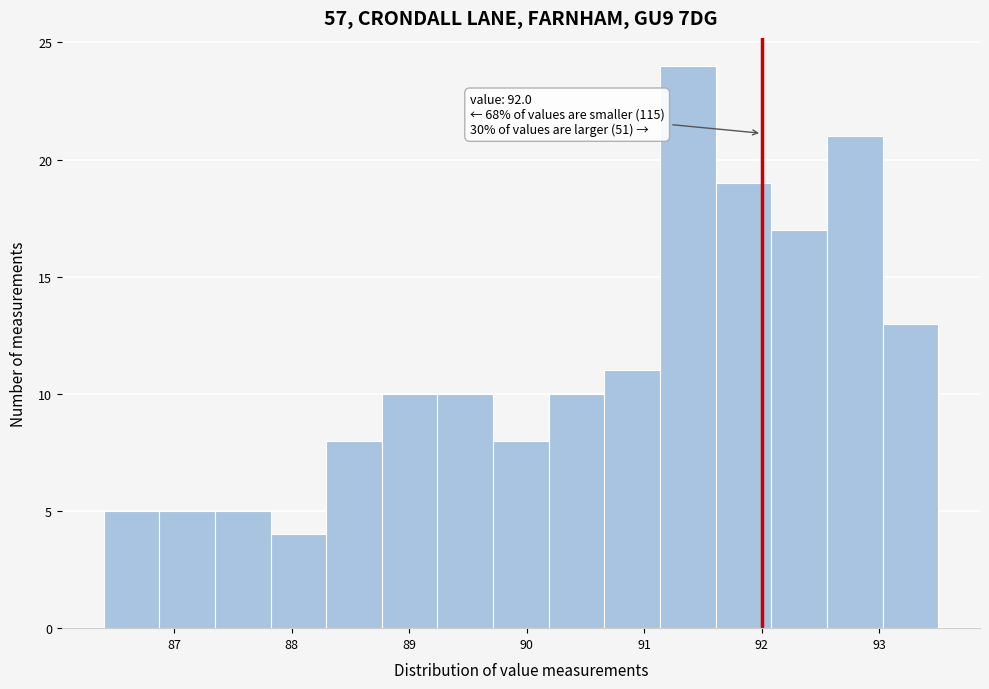

Over which range of the x-axis is the bar tallest?

91.1 to 91.6